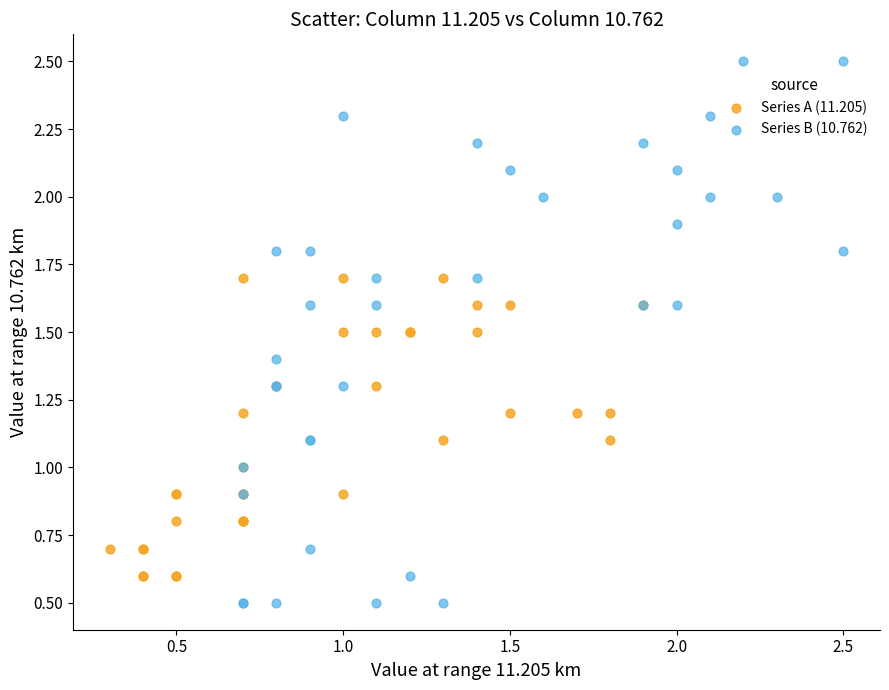

Which series has the widest spread of Y values?

Series B (10.762)